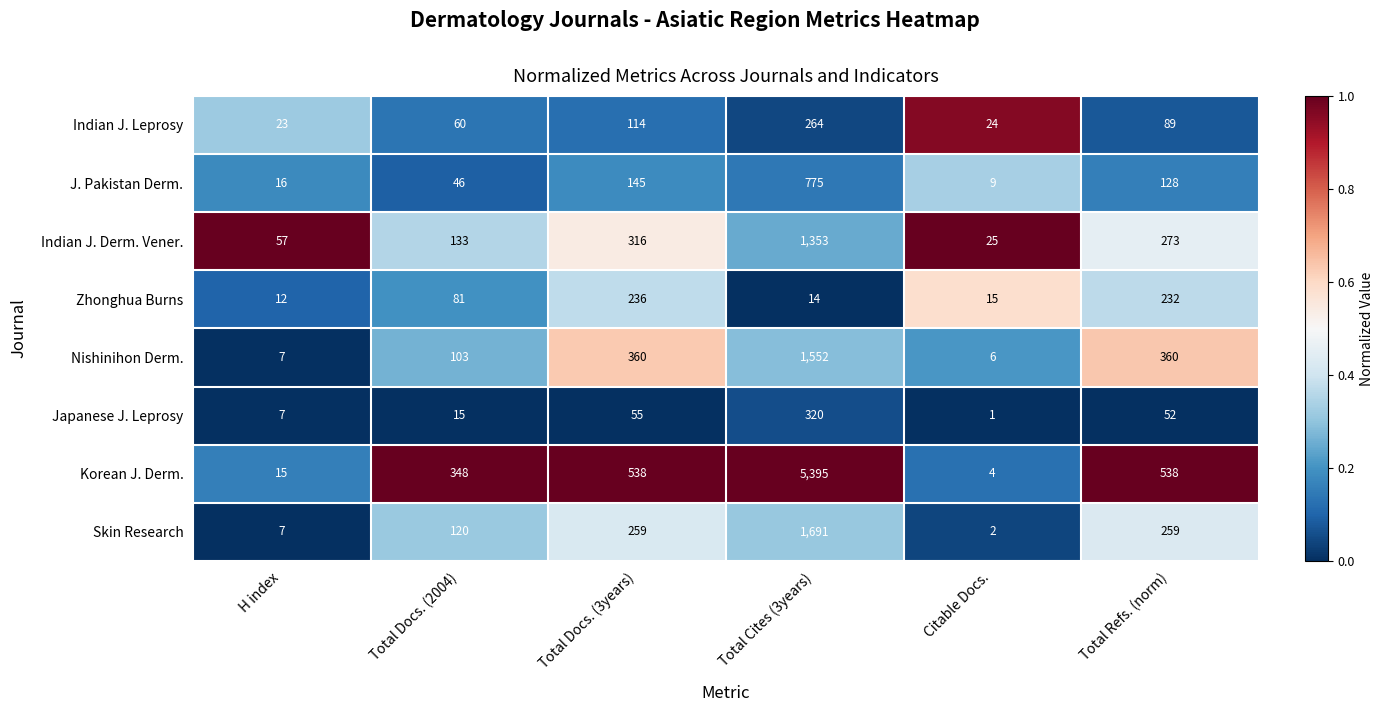

What is the difference between the second highest and minimum values in the Nishinihon Derm. series?

354